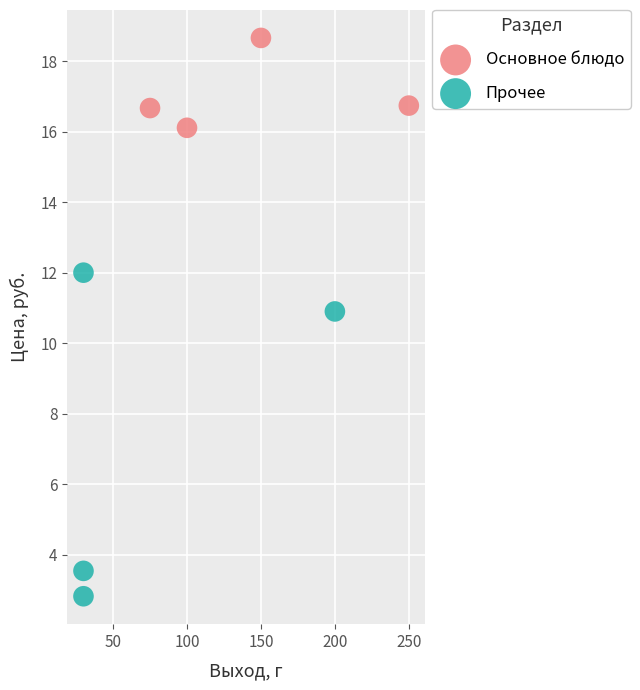

Which series contains the lowest Y value?

Прочее